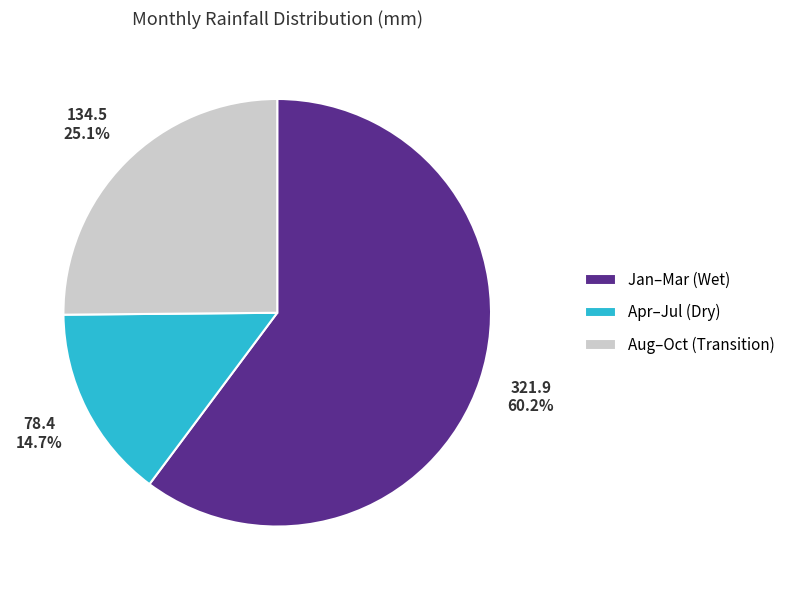

Which category has the smallest portion of the pie?

Apr–Jul (Dry)